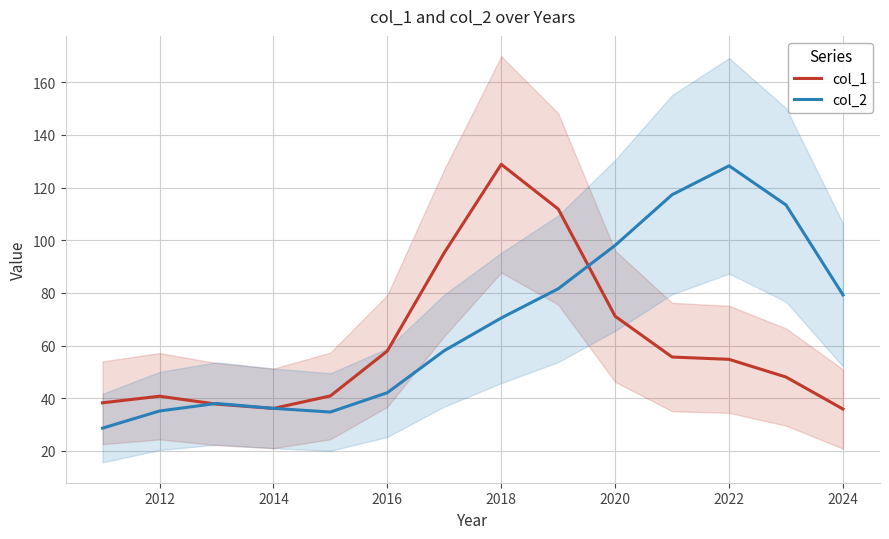

What is the highest value of the col_2 series?

128.2